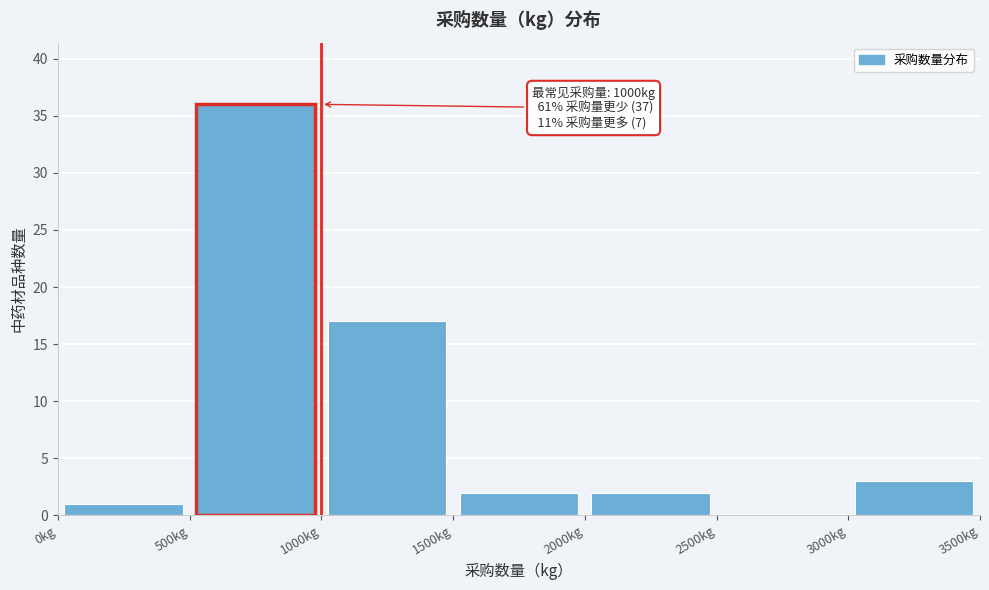

Which range on the x-axis has the tallest bar?

500 to 1000